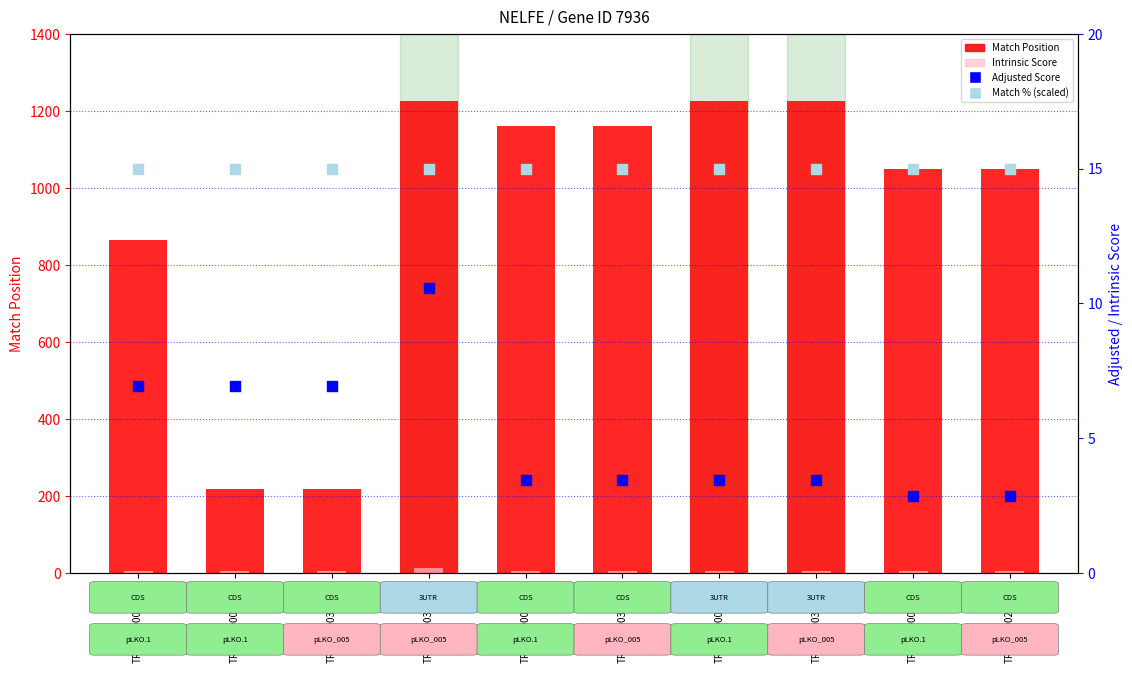

Which series has the widest spread of Y values?

Match Position